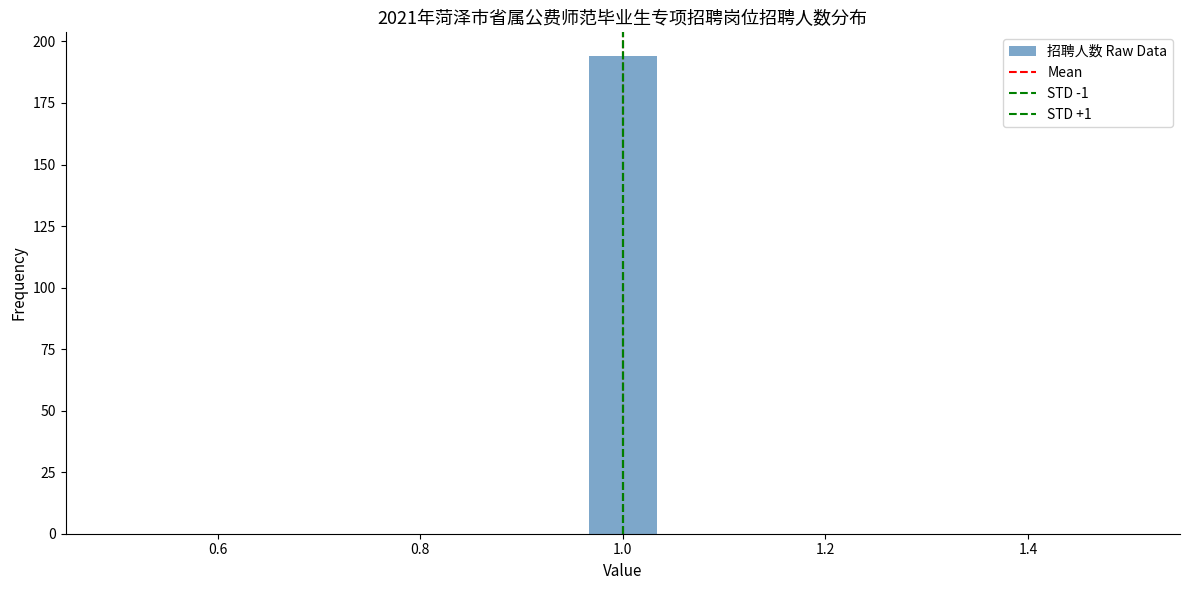

Read against the x-axis, roughly where is the centre of the tallest bar?

1.00